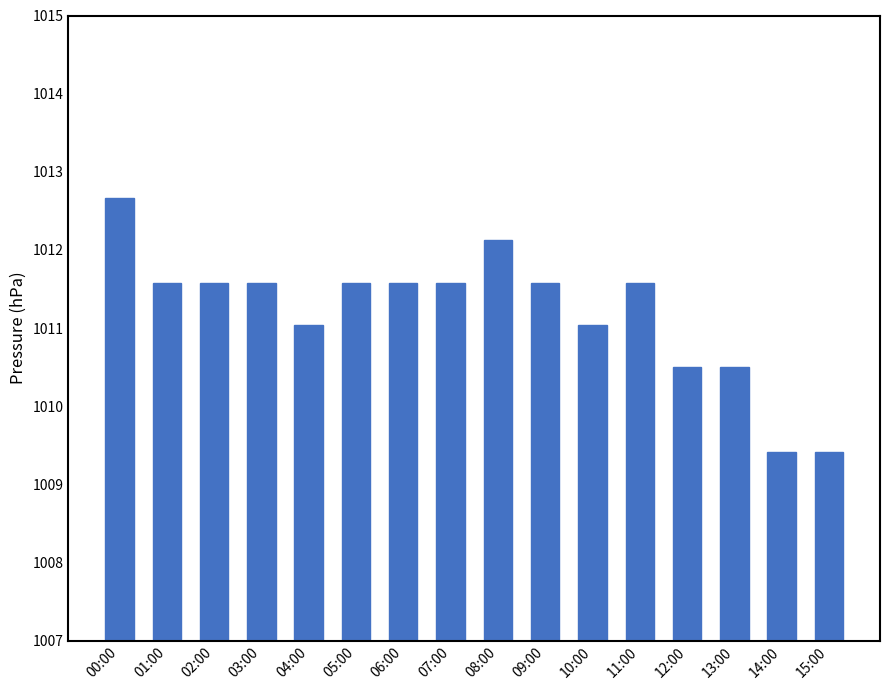

What is the change in value from 11:00 to 14:00?

-2.2